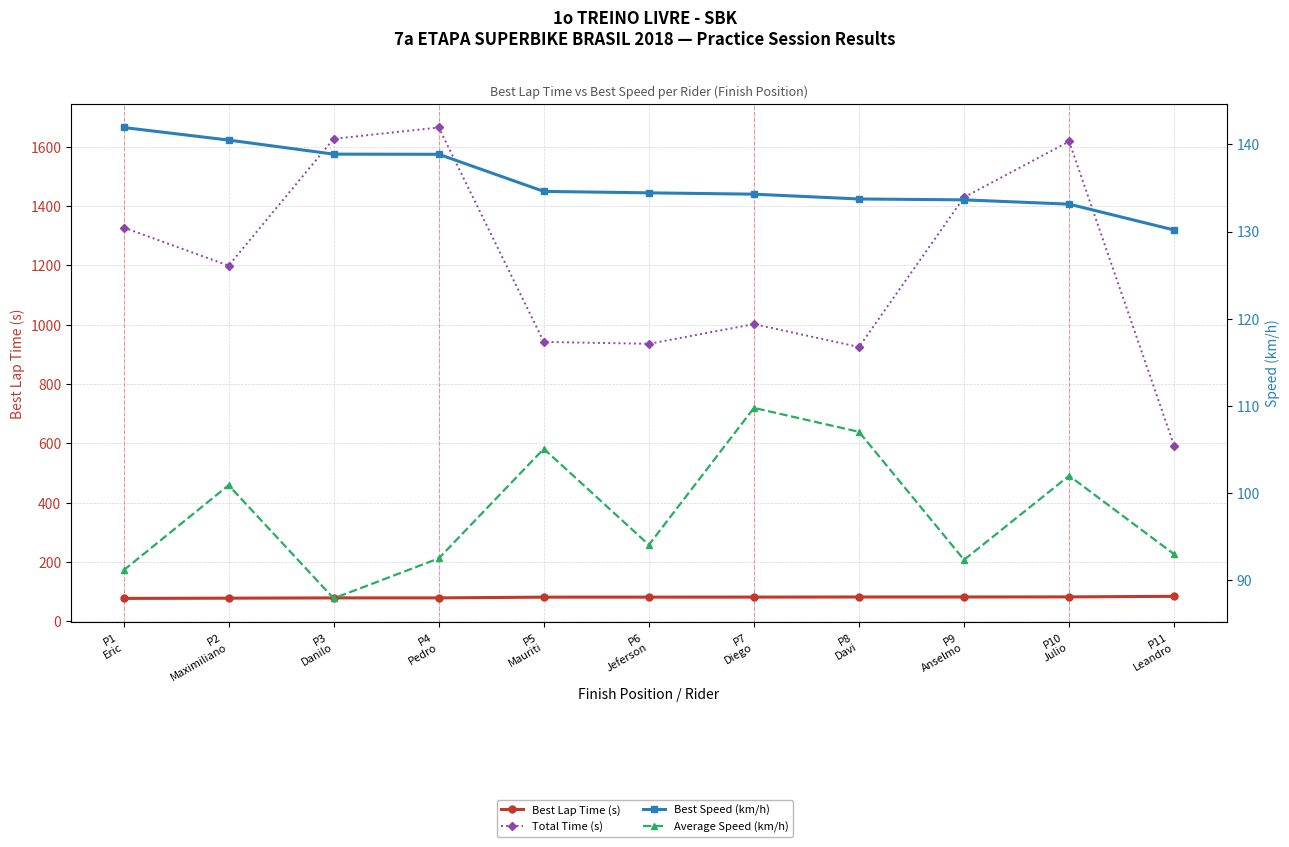

List the labels in order of Average Speed (km/h) value, smallest first.

P3
Danilo, P1
Eric, P9
Anselmo, P4
Pedro, P11
Leandro, P6
Jeferson, P2
Maximiliano, P10
Julio, P5
Mauriti, P8
Davi, P7
Diego